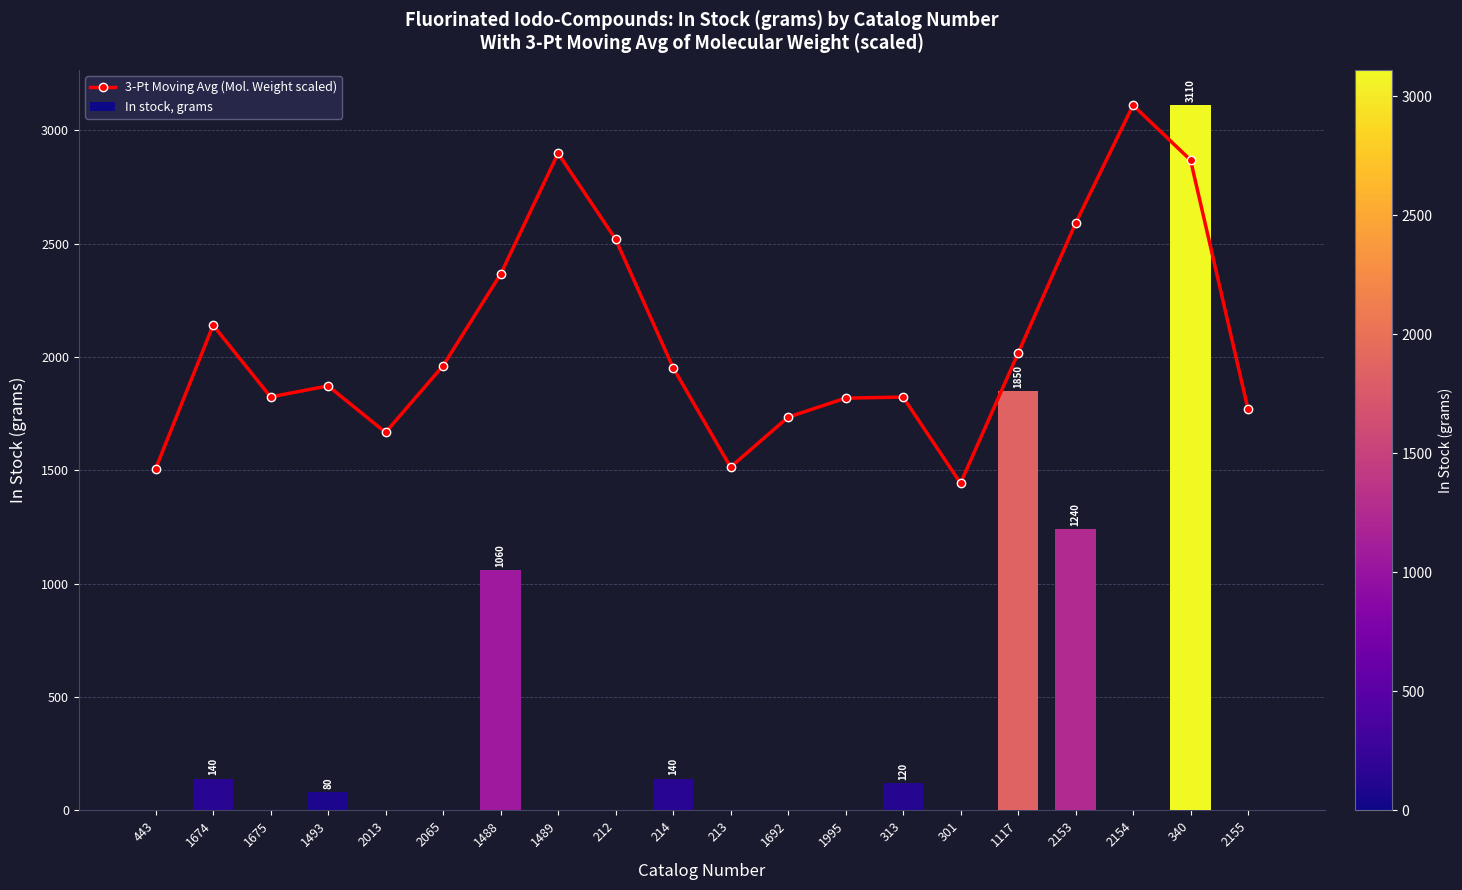

Rank the categories by 3-Pt Moving Avg (Mol. Weight scaled) value from lowest to highest.

301, 443, 213, 2013, 1692, 2155, 1995, 313, 1675, 1493, 214, 2065, 1117, 1674, 1488, 212, 2153, 340, 1489, 2154